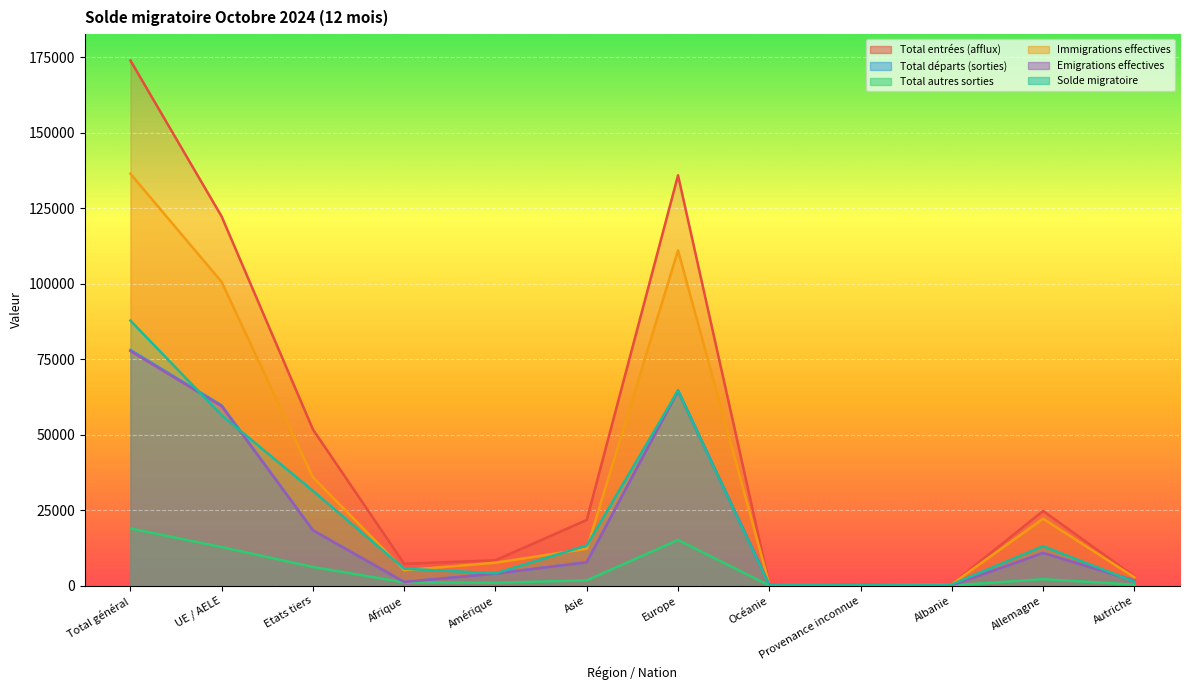

Which label corresponds to the largest value in the chart?

Total général